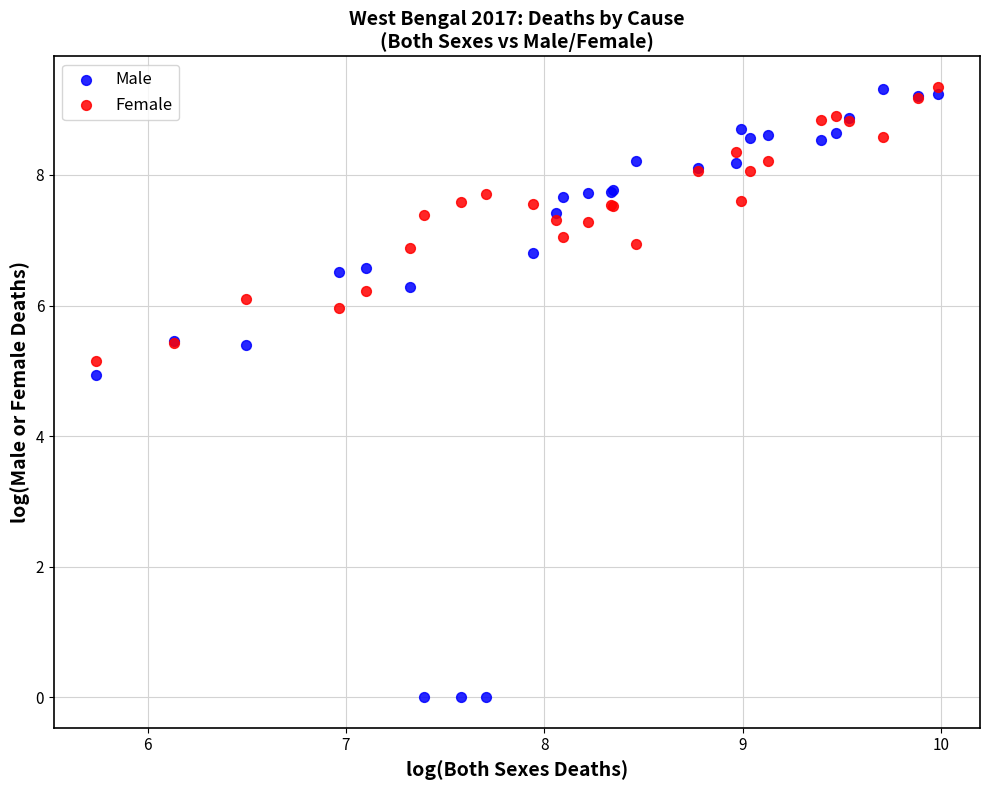

What is the X range (max minus min) for the scatter plot?

4.2